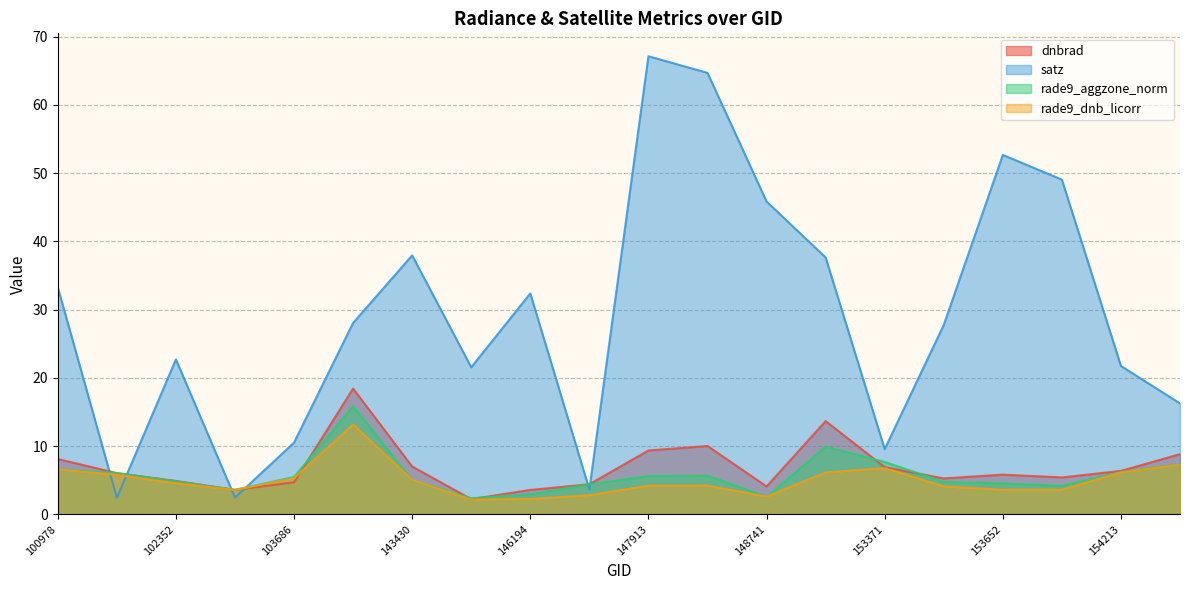

At which category does the chart reach its peak across all series?

147913